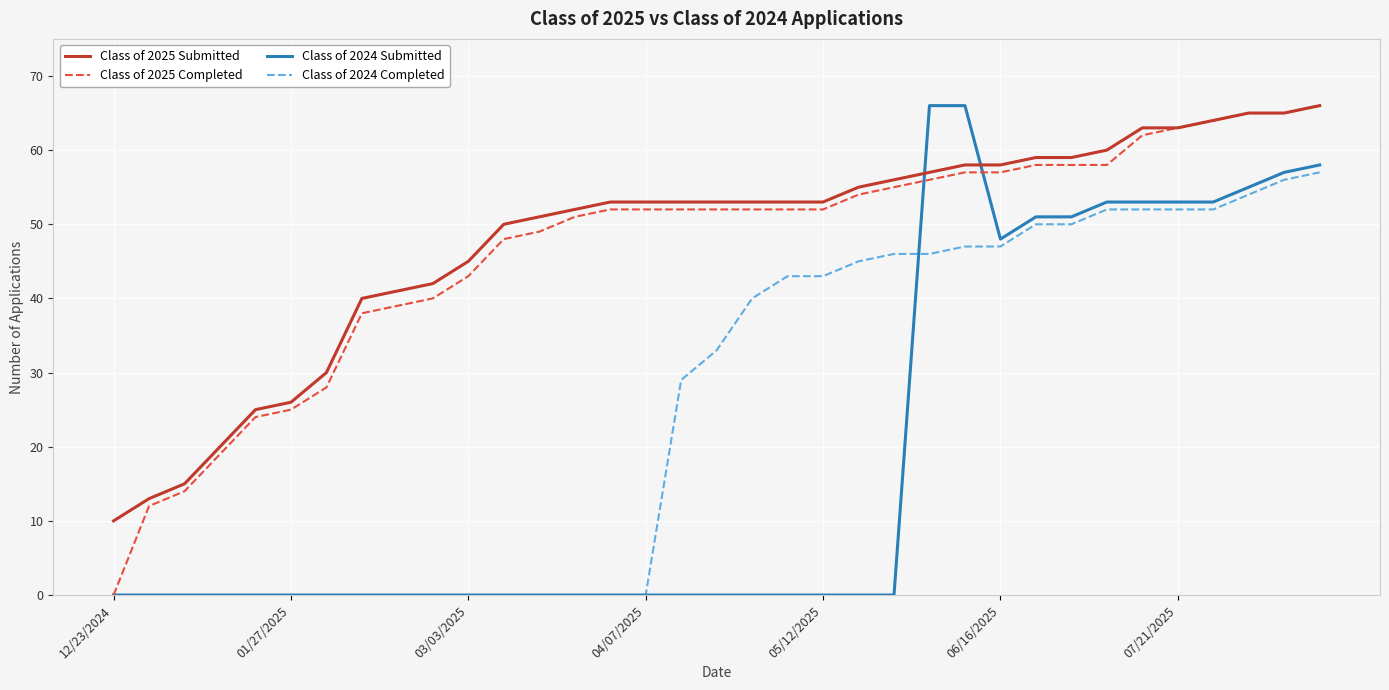

What is the maximum value shown in the chart?

66